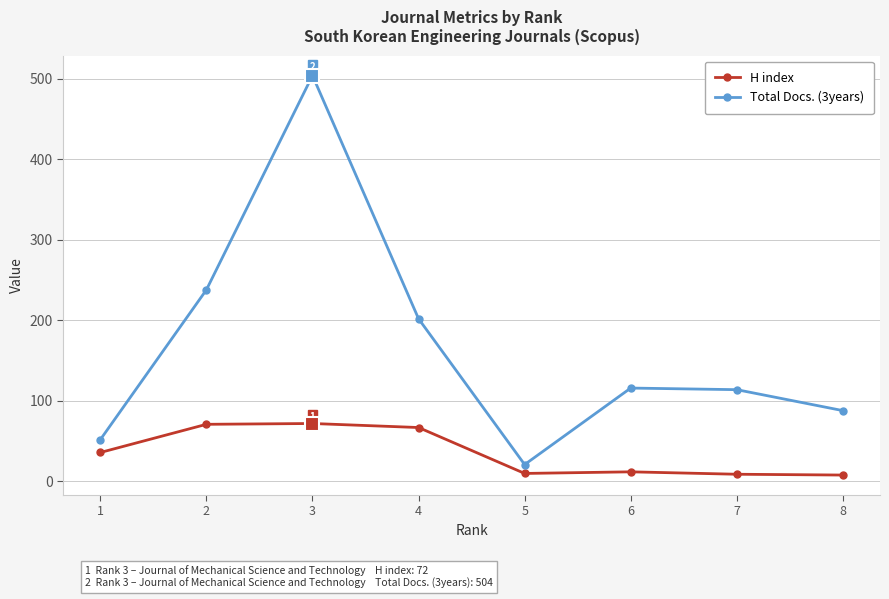

What is the sum of all Total Docs. (3years) values?

1335